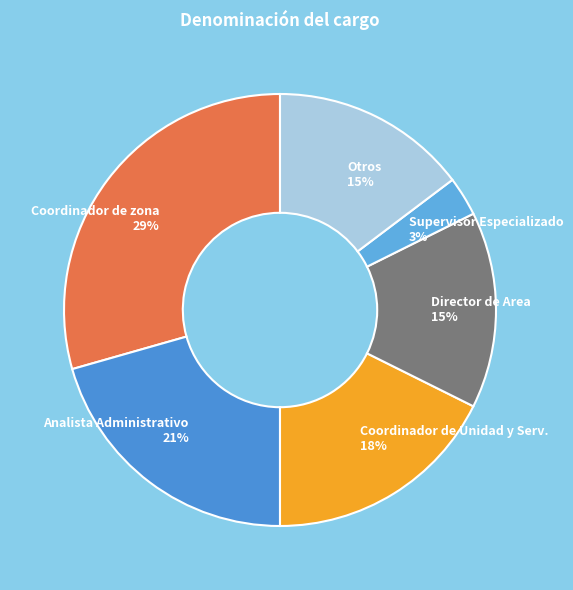

Count the number of slices in the pie.

6